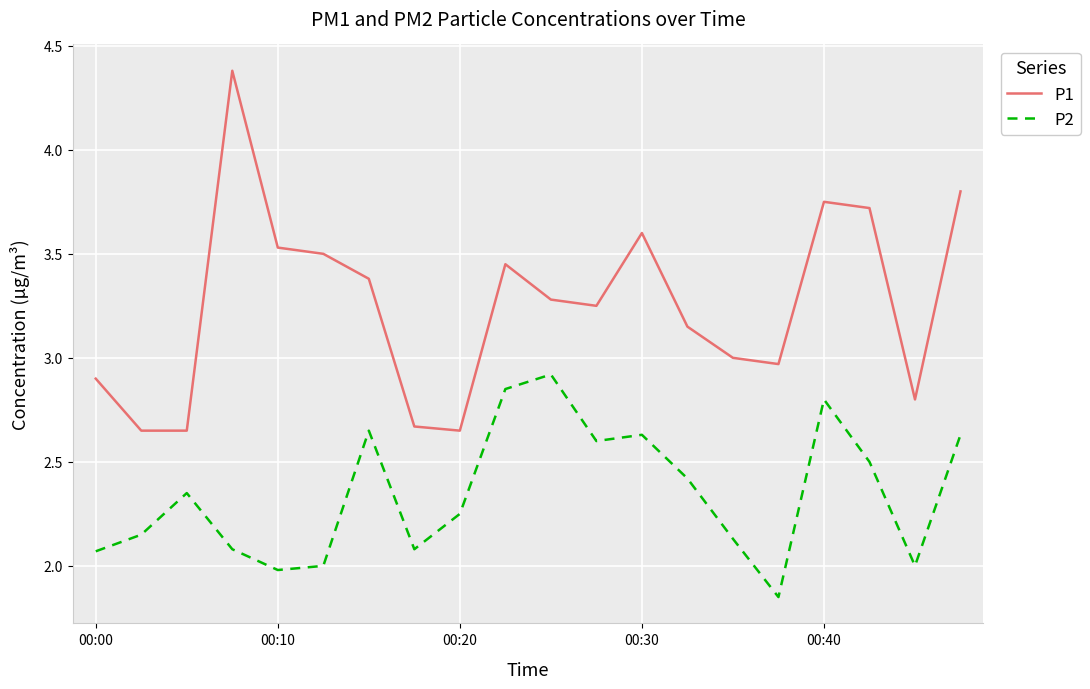

What is the maximum value for P1?

4.4